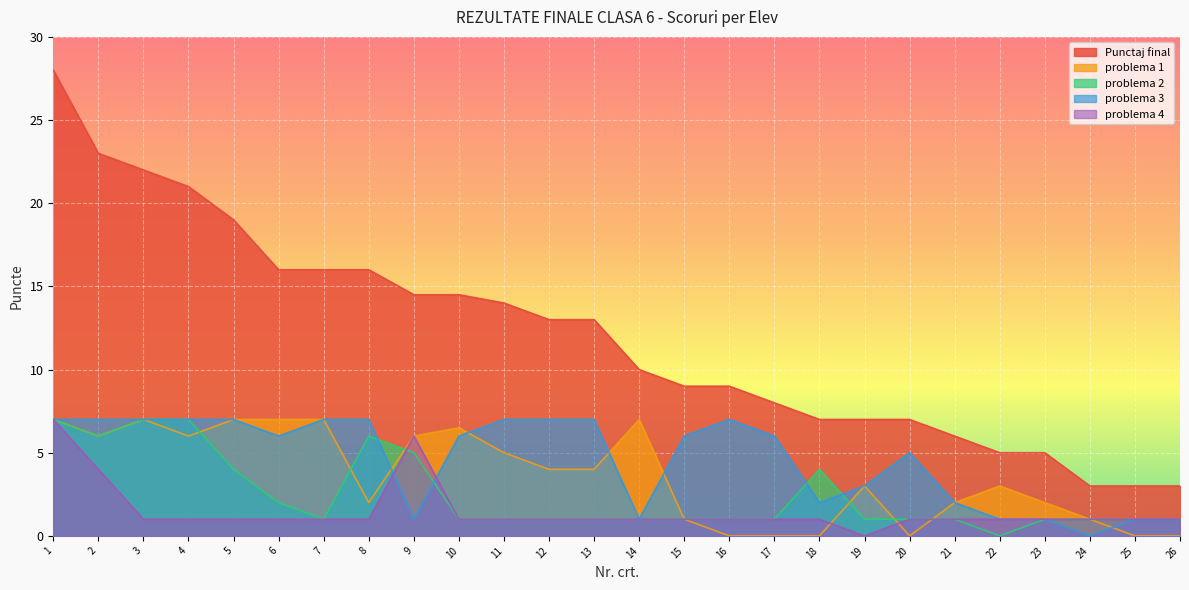

True or false: problema 4 has a value of 0.5 at 3.

False